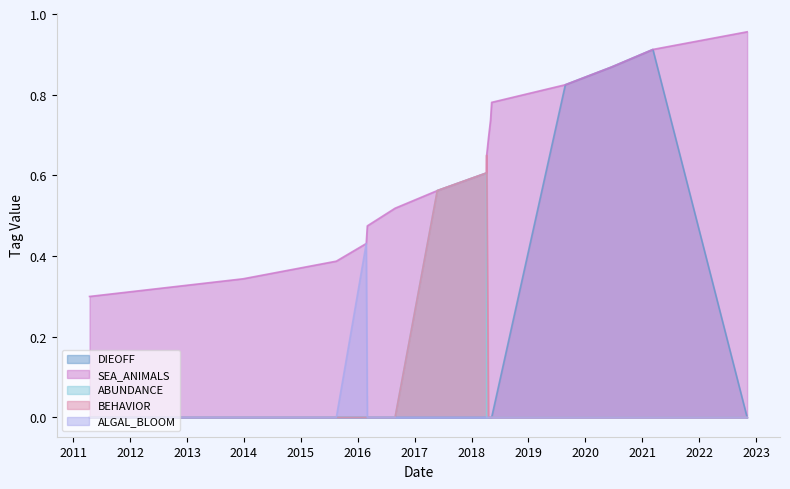

Rank the series at 2021-03-10 from lowest to highest value.

ABUNDANCE, BEHAVIOR, ALGAL_BLOOM, DIEOFF, SEA_ANIMALS